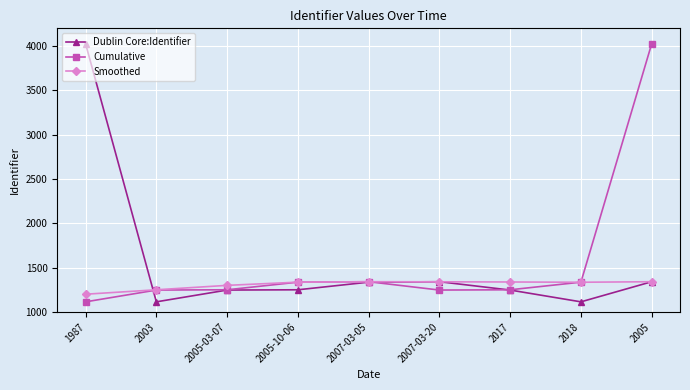

Where is Cumulative nearest to the value 2570?

2007-03-05